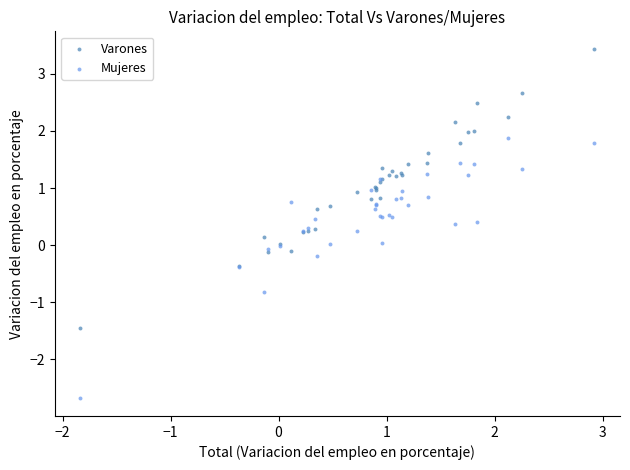

Which series reaches the maximum Y coordinate?

Varones